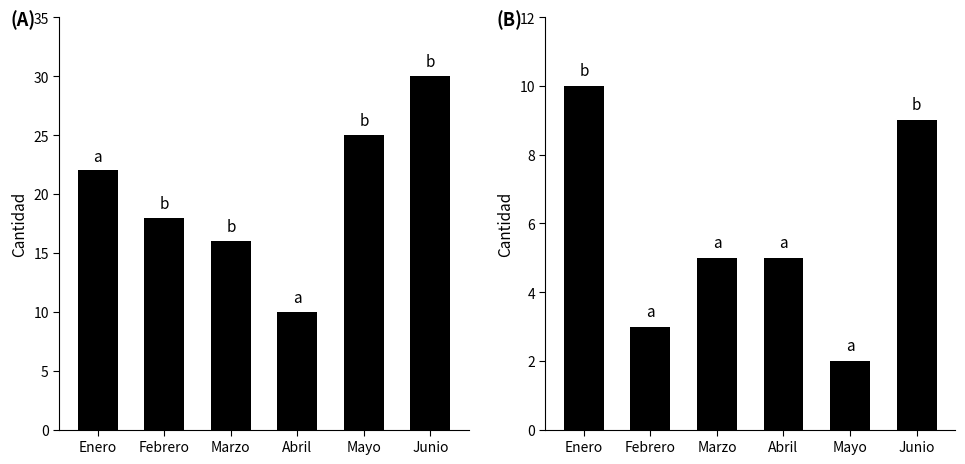

What is the difference between the second highest and second lowest values in the PANTEON ITALIANO series?

6